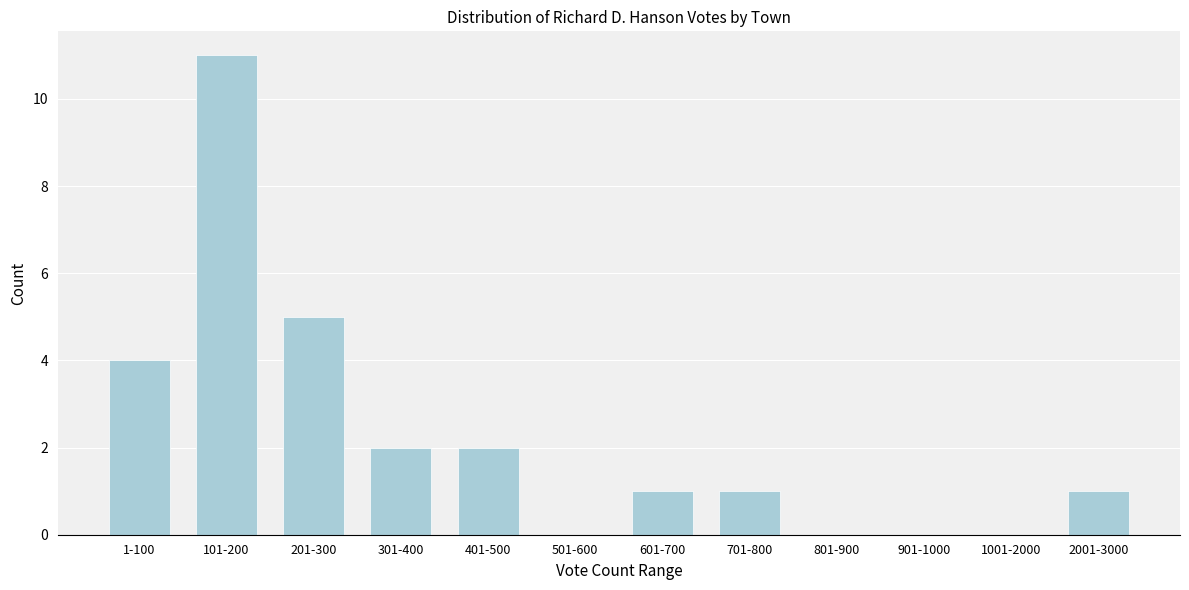

Reading left to right, what are all the values shown in this chart?

1-100=4	101-200=11	201-300=5	301-400=2	401-500=2	501-600=0	601-700=1	701-800=1	801-900=0	901-1000=0	1001-2000=0	2001-3000=1